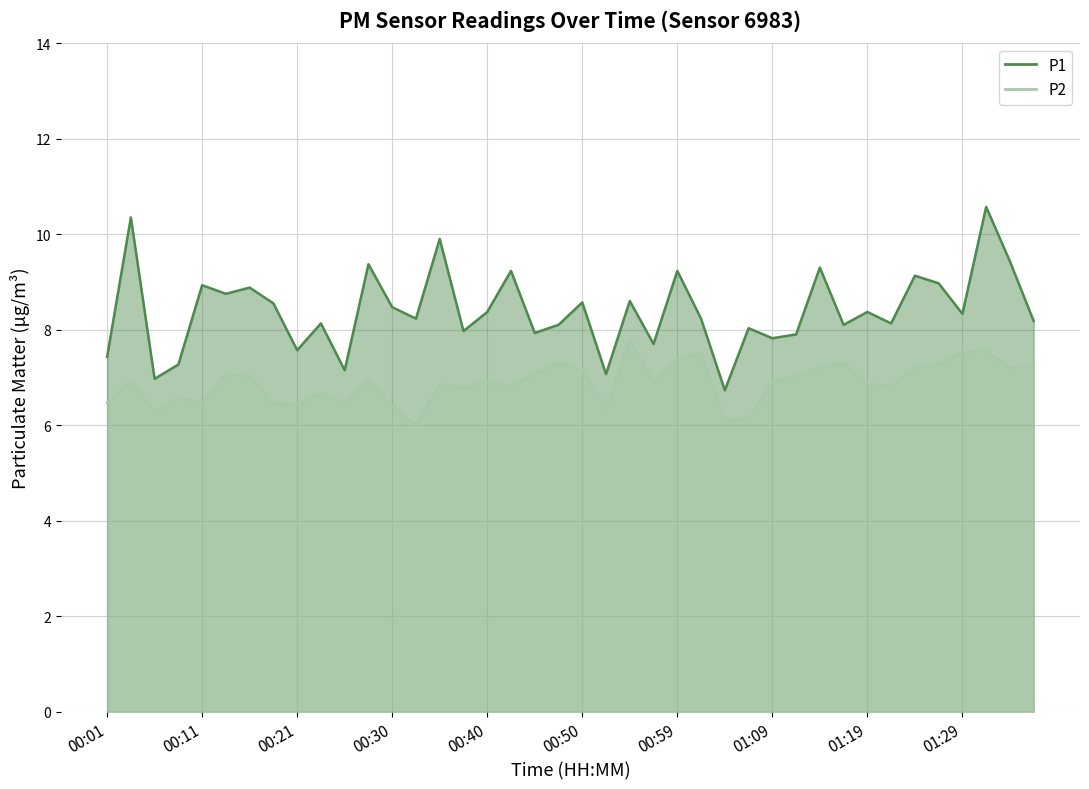

What position from the left is 01:24?

35